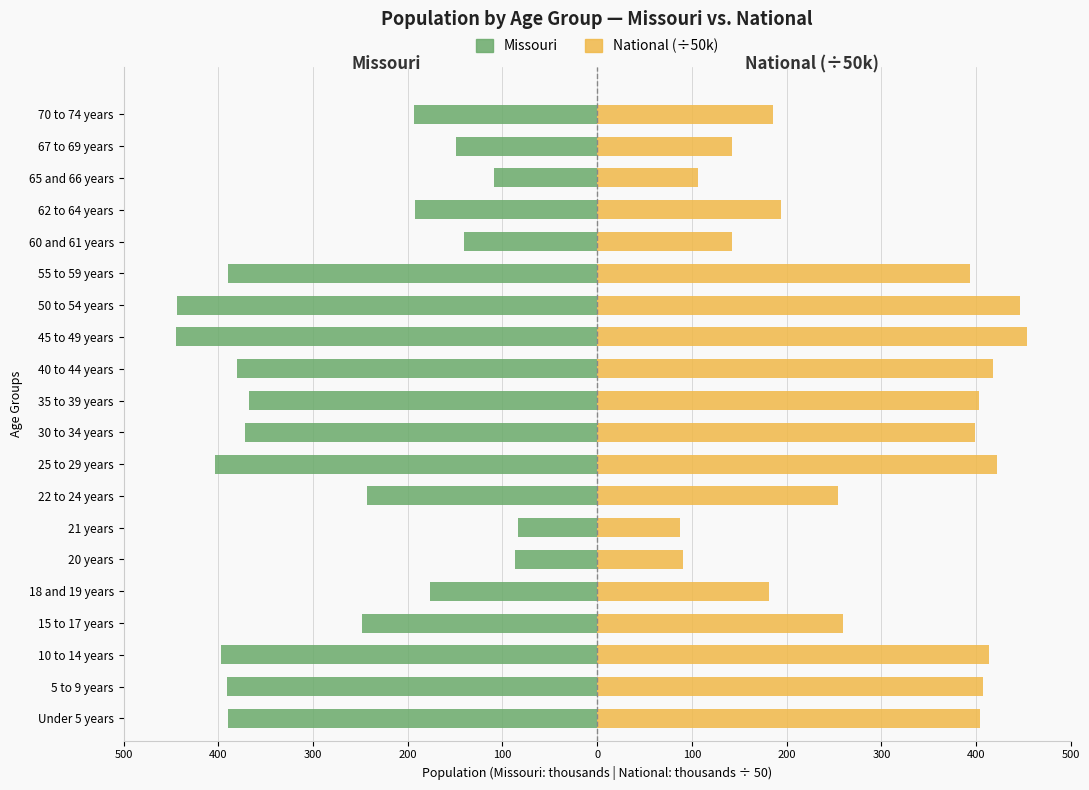

At Under 5 years, list the series in order from largest to smallest.

National (÷50k), Missouri